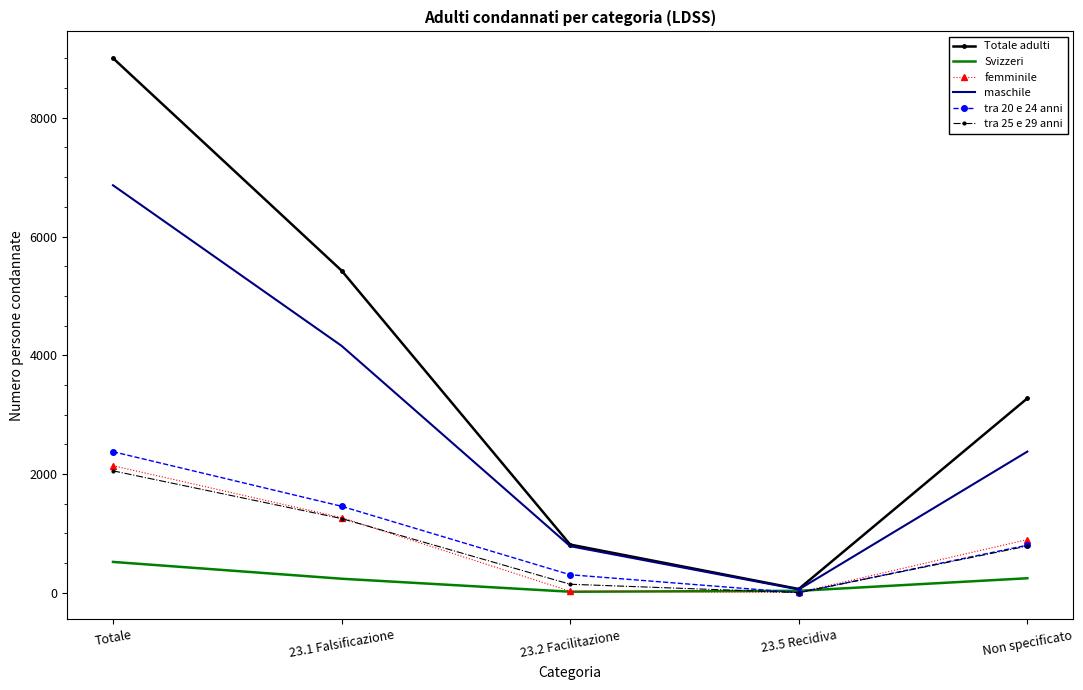

Which series has the largest total across all categories?

Totale adulti